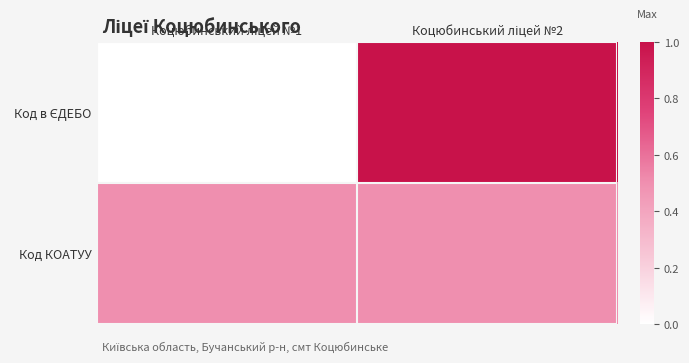

Which series has the largest total across all categories?

Код в ЄДЕБО